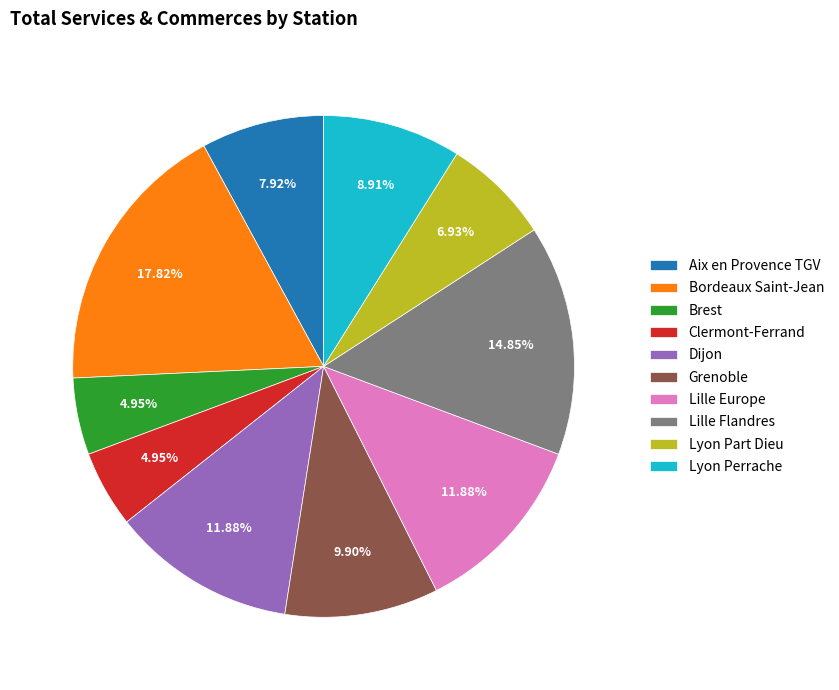

True or false: Lille Flandres accounts for 15% of the total.

True